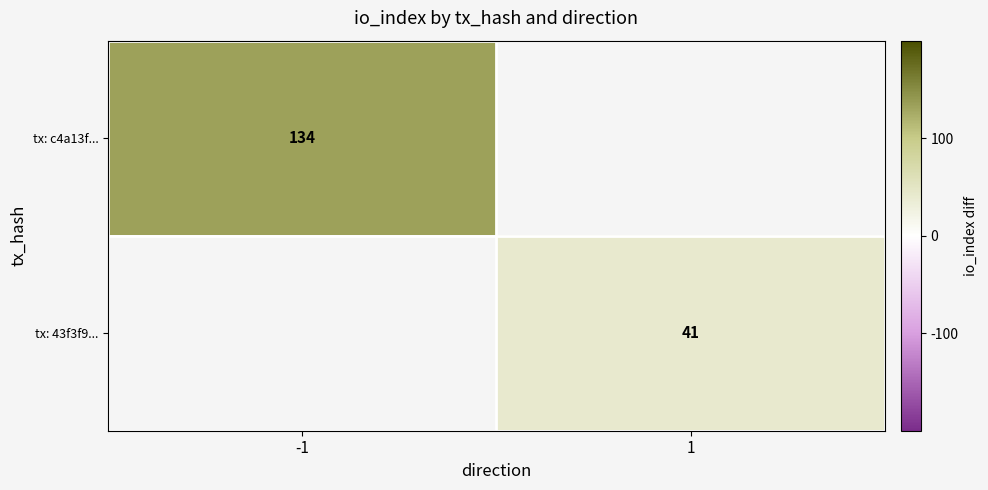

Is it true that tx: 43f3f9... equals 41 at 1?

True